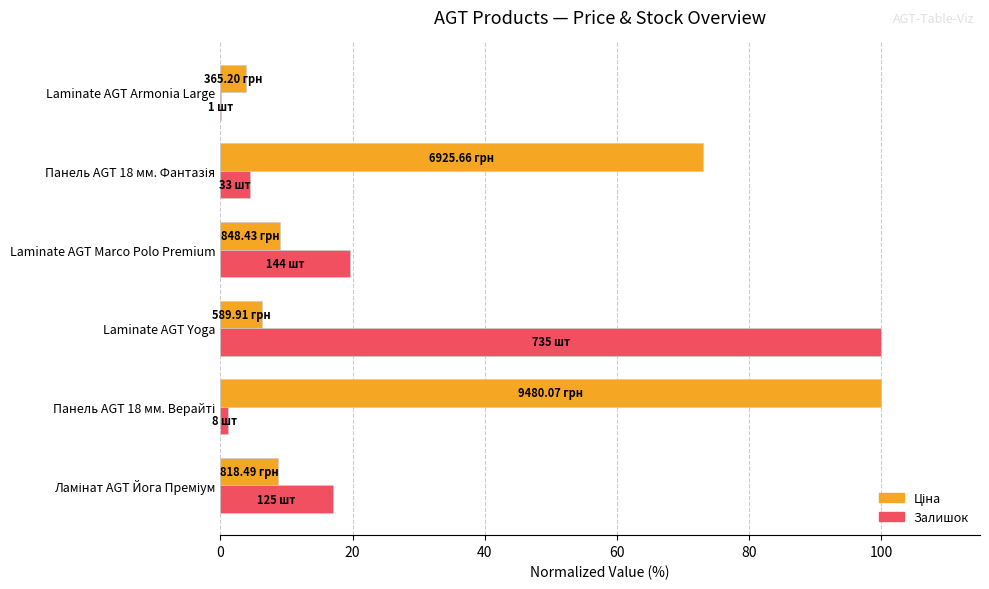

What is the total value across all series at Laminate AGT Yoga?

106.2